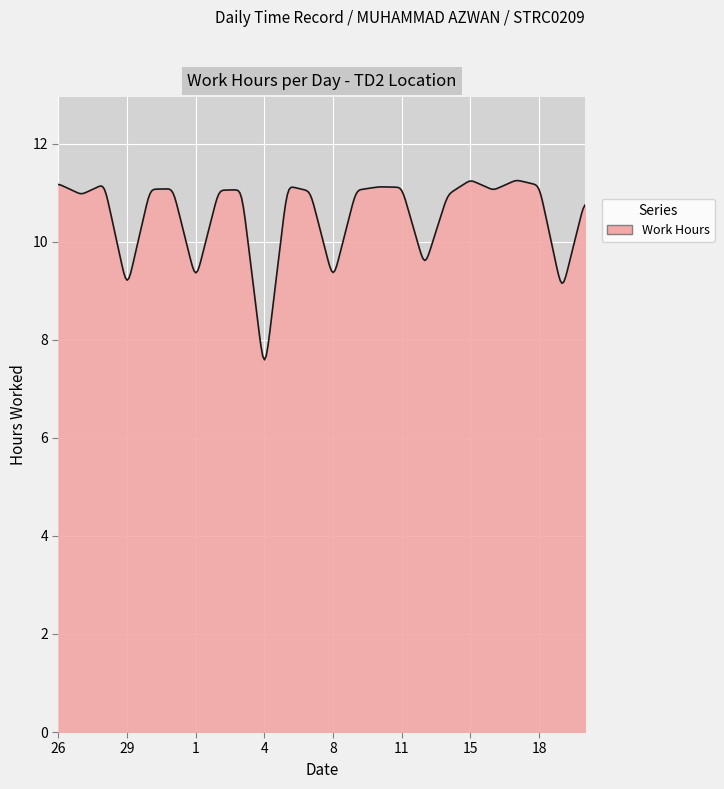

What is the difference between the maximum and minimum values?

3.7